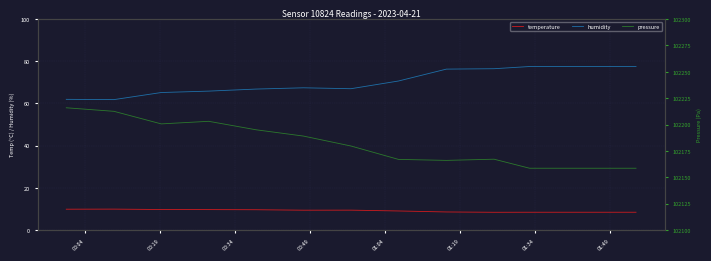

What is the minimum value shown in the chart?

8.4